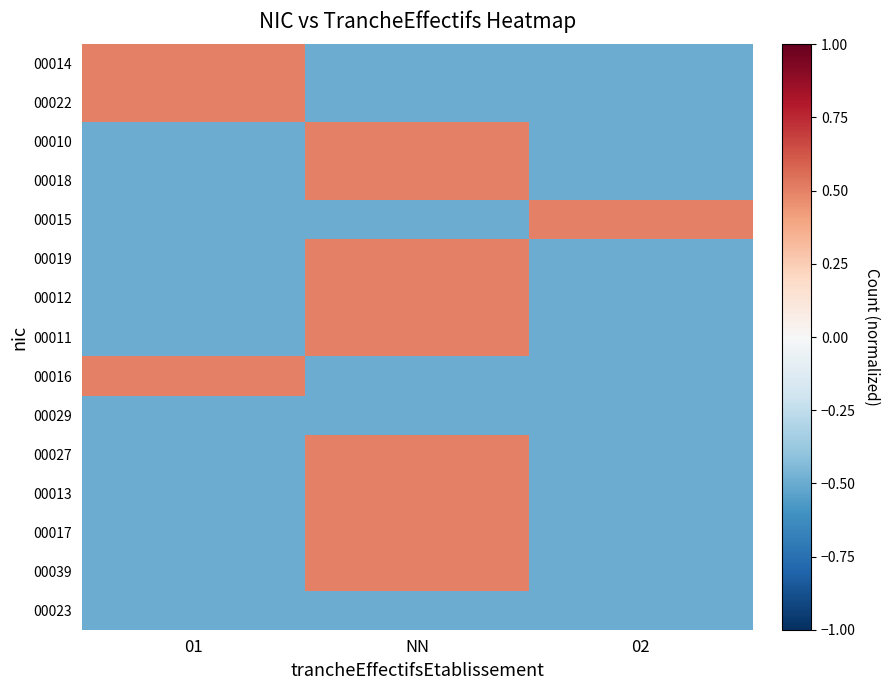

What is the total value across all series at 01?

-4.5